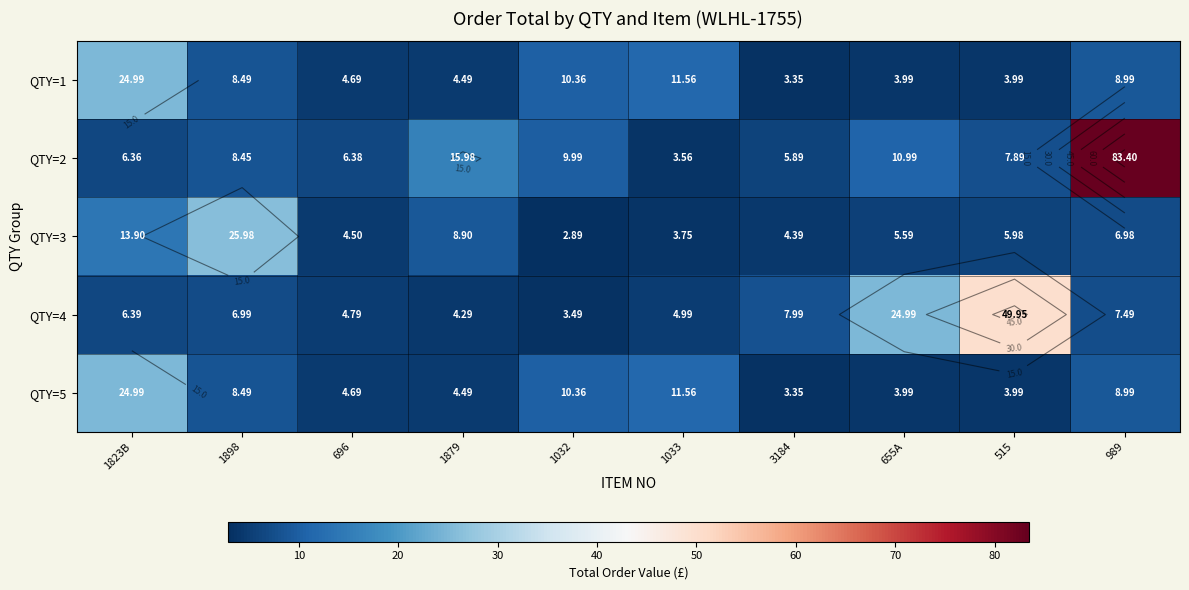

What is the total value across all series at 1823B?

76.6